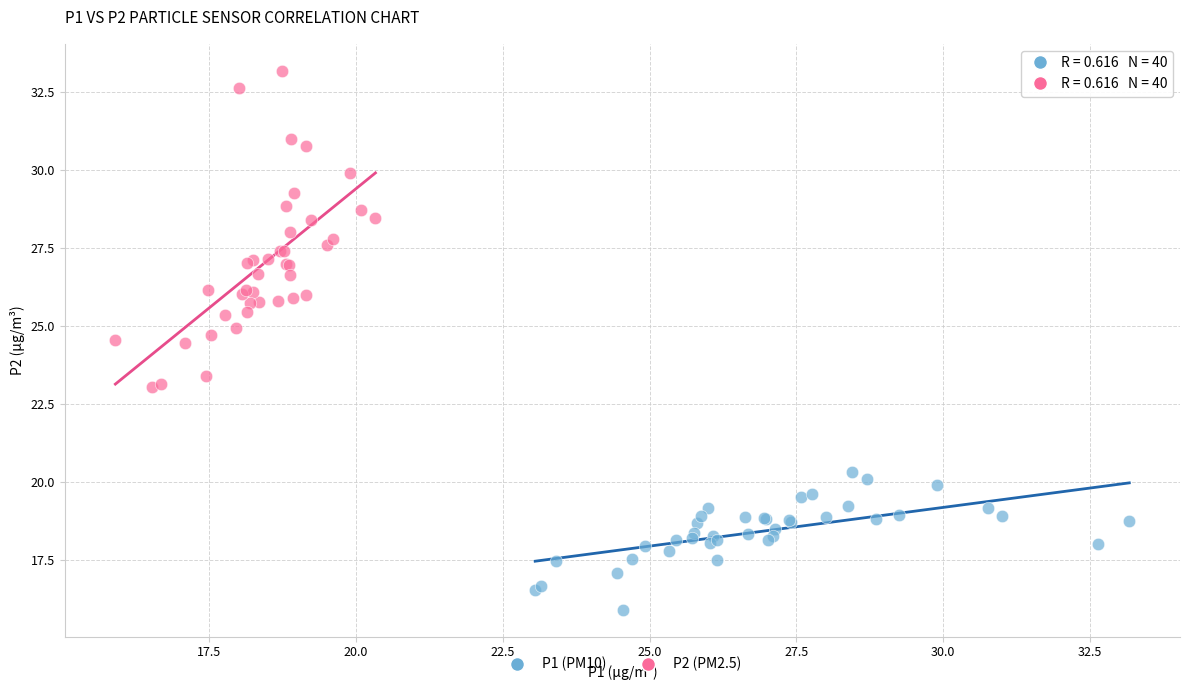

Which series has the widest spread of Y values?

P2 (PM2.5)